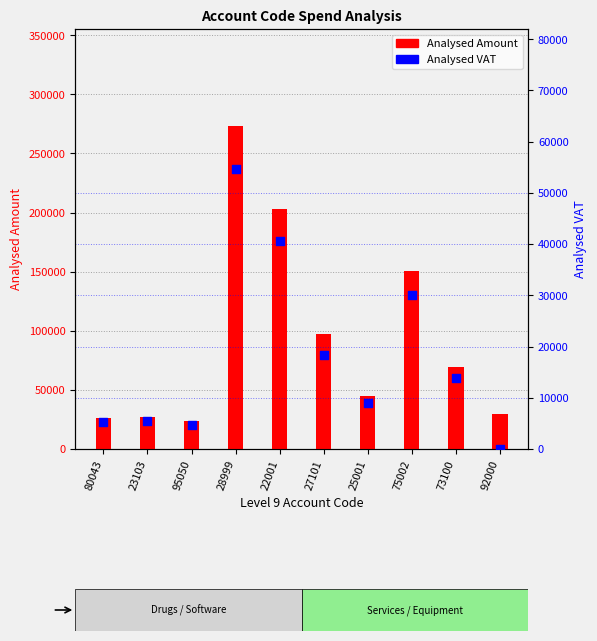

Is the value of Analysed Amount at 92000 greater than the value of Analysed VAT at 92000?

Yes